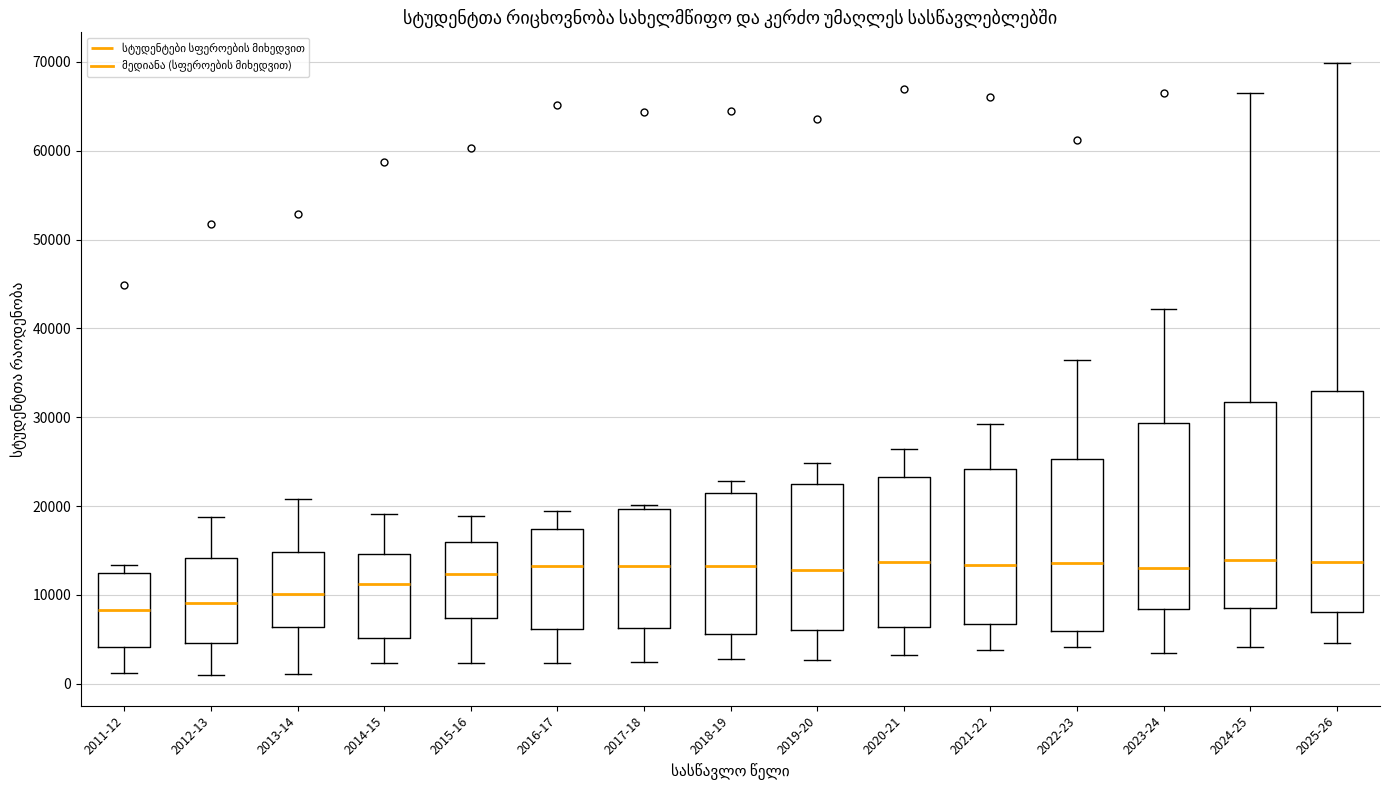

Where is the lower edge of the box for 2023-24 on the y-axis? The values are not printed on the chart, so give them approximately, as read against the axis.

8000